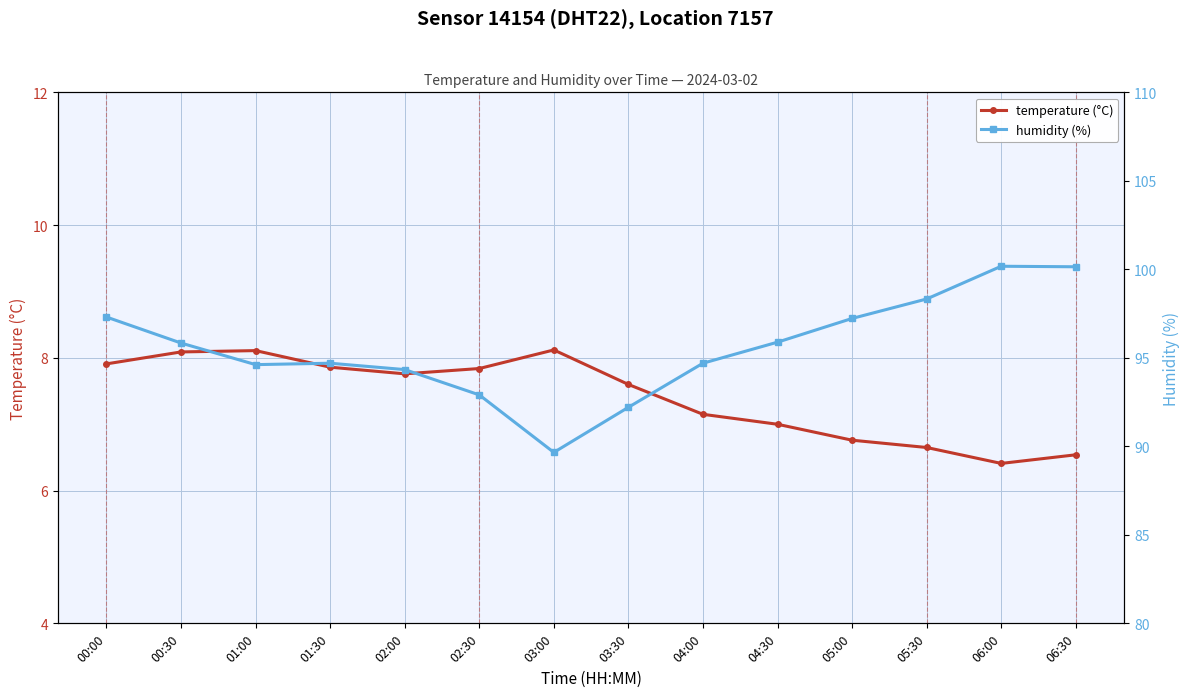

Which has a higher value, 04:30 or 02:30?

02:30